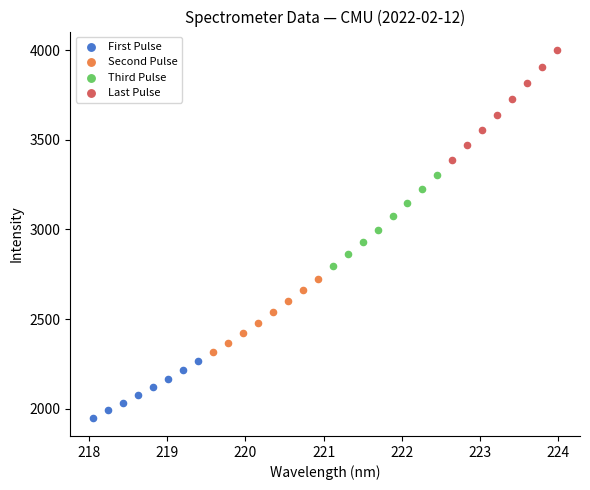

Which series reaches the minimum Y coordinate?

First Pulse